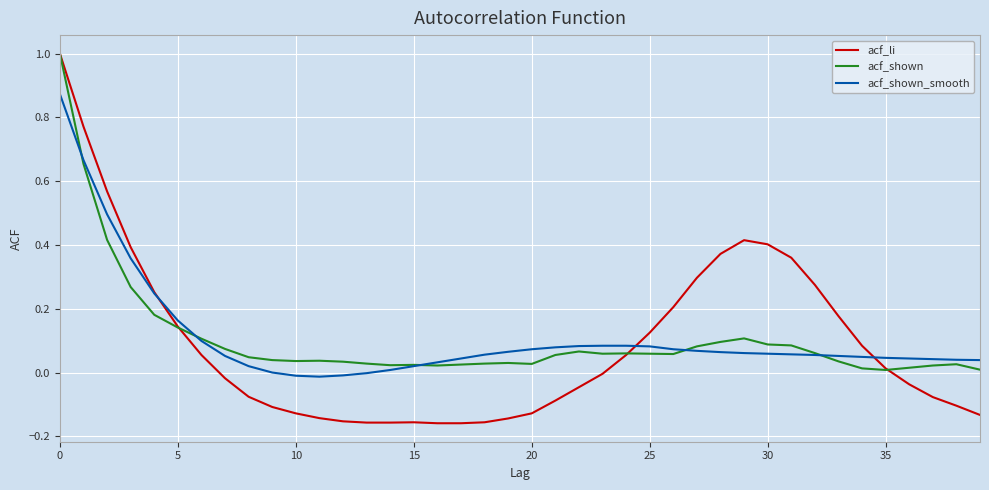

What is the maximum value shown in the chart?

1.0